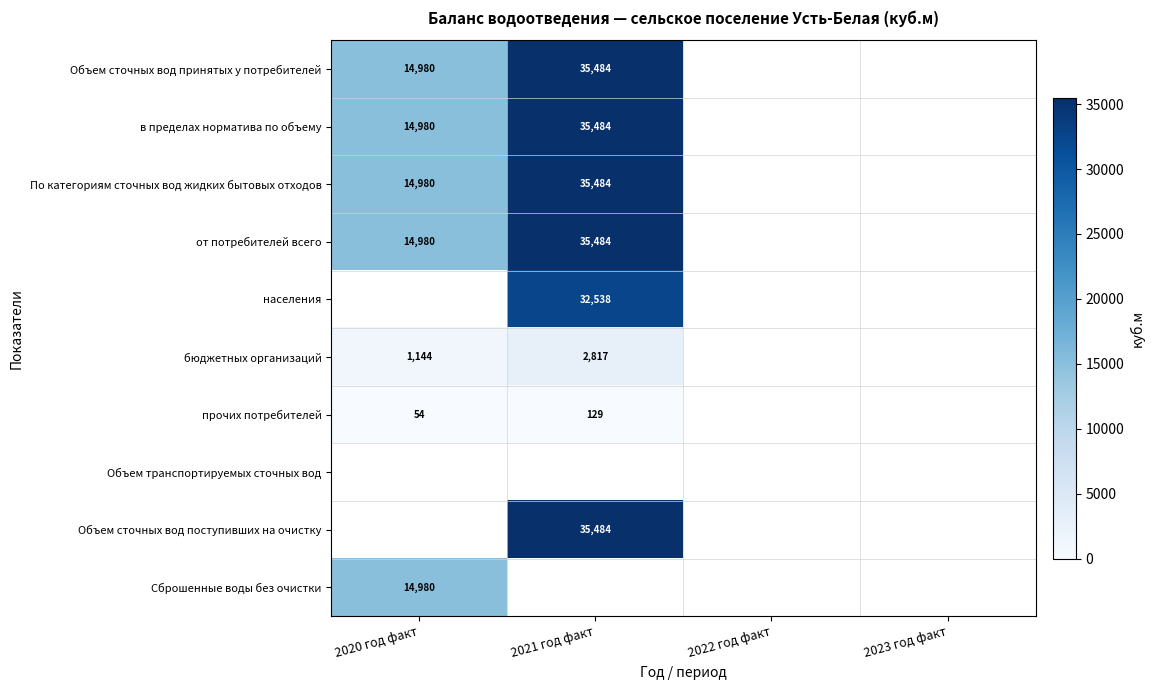

What value does the в пределах норматива по объему series have at 2021 год факт?

35484.4